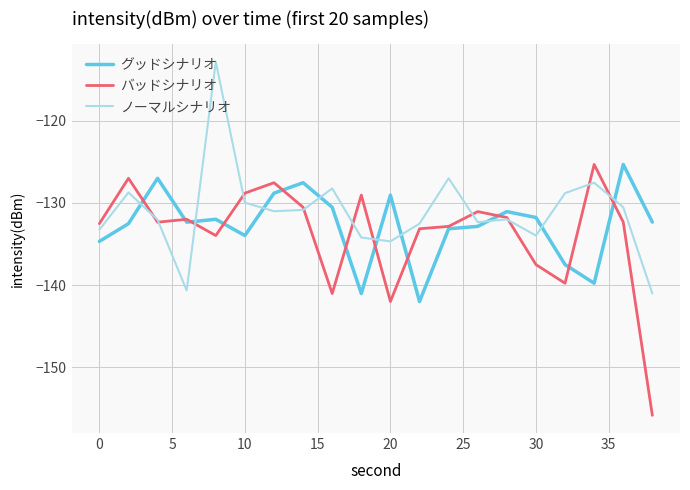

What is the smallest value displayed?

-155.9